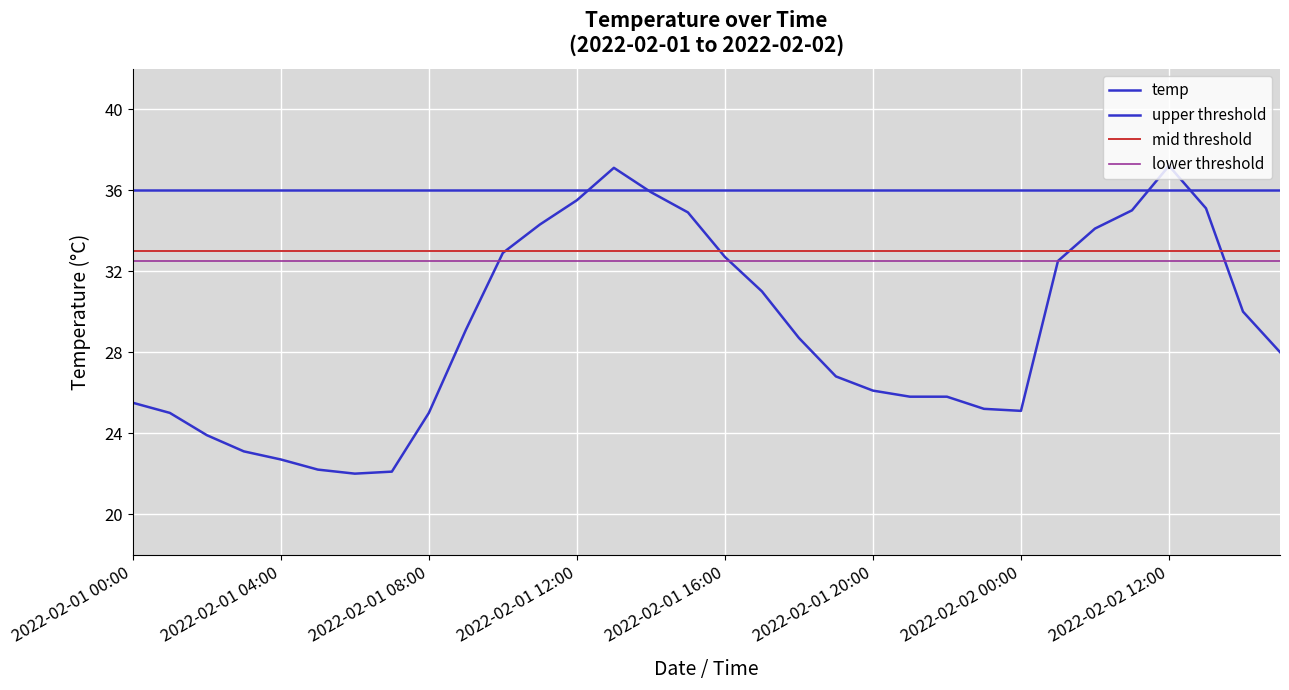

Is it true that the value at 2022-02-01 22:00 is 25.8?

True